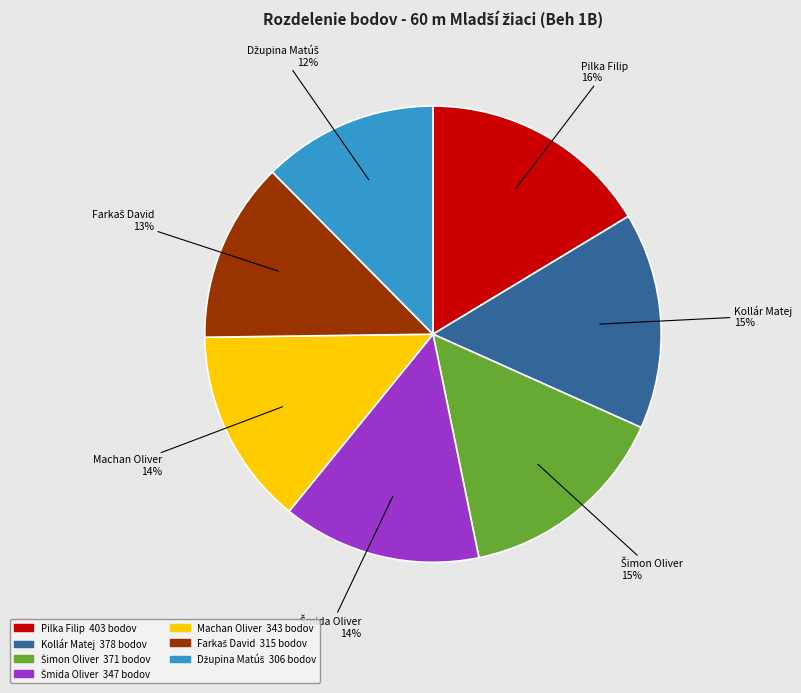

Does Machan Oliver account for over 50% of the chart?

No